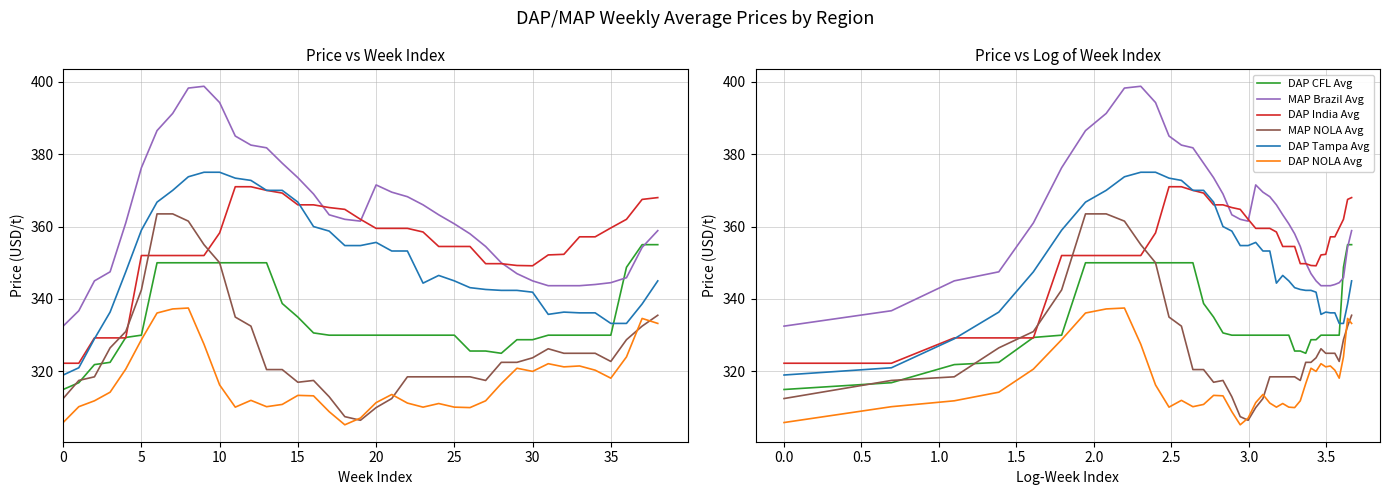

How many values in the DAP India Avg series exceed 357?

20